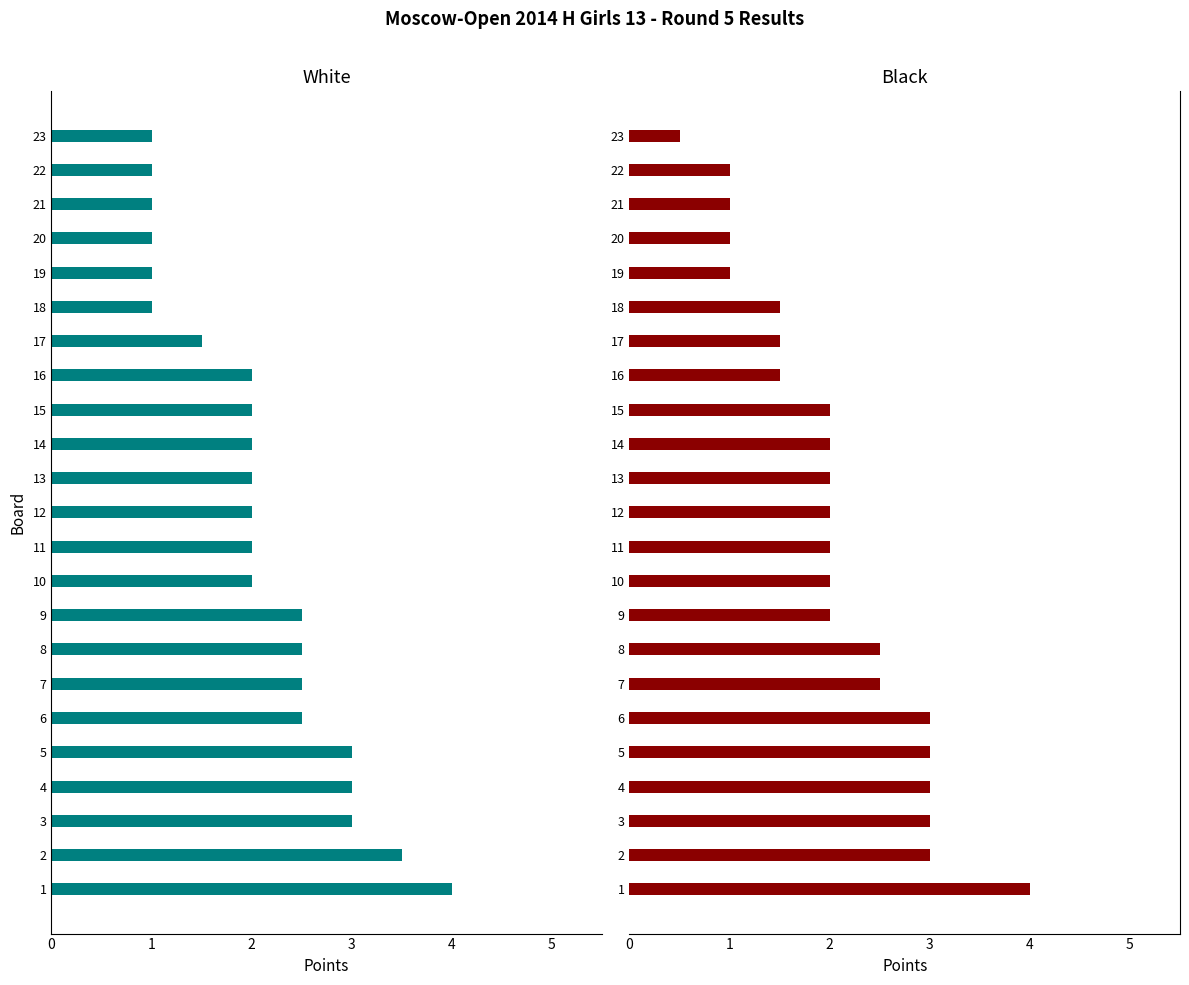

The White Points series shows -1.7 at 9. True or false?

False